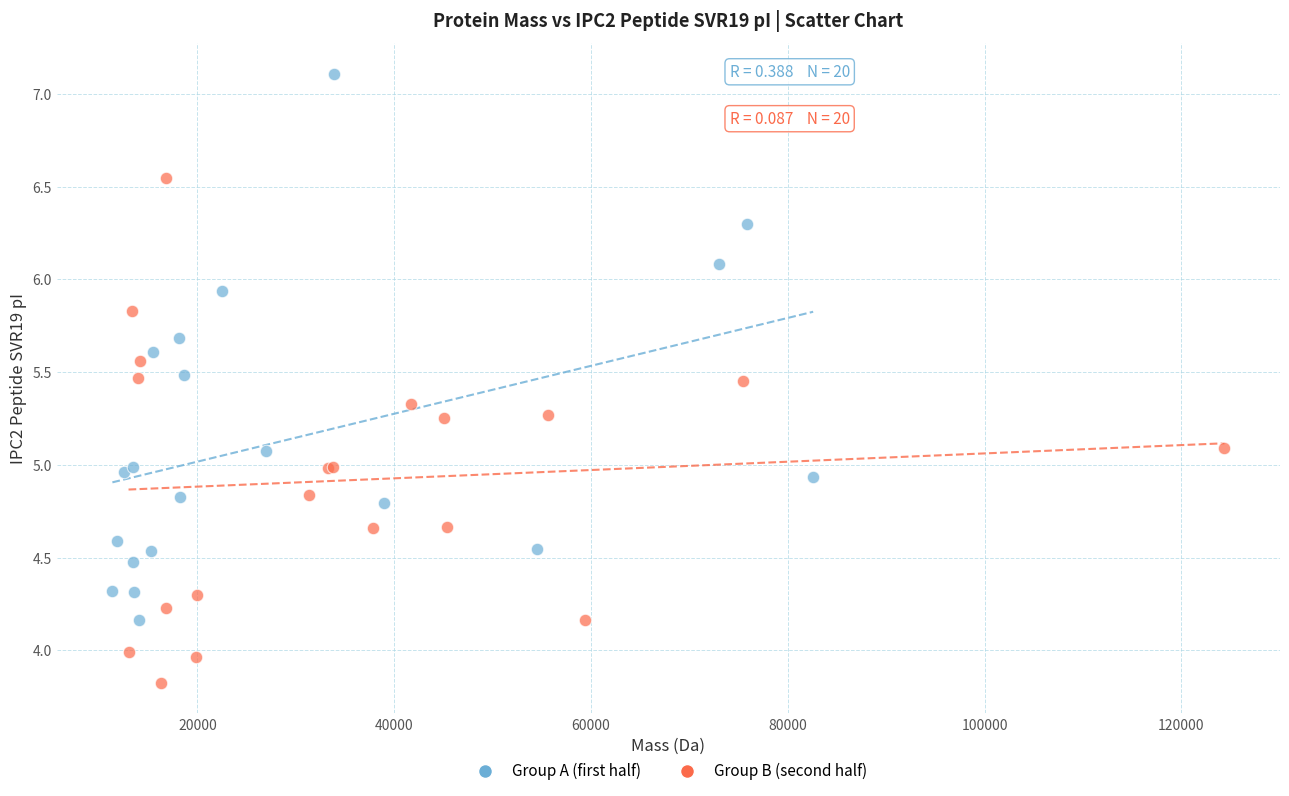

Which series contains the highest Y value?

Group A (first half)